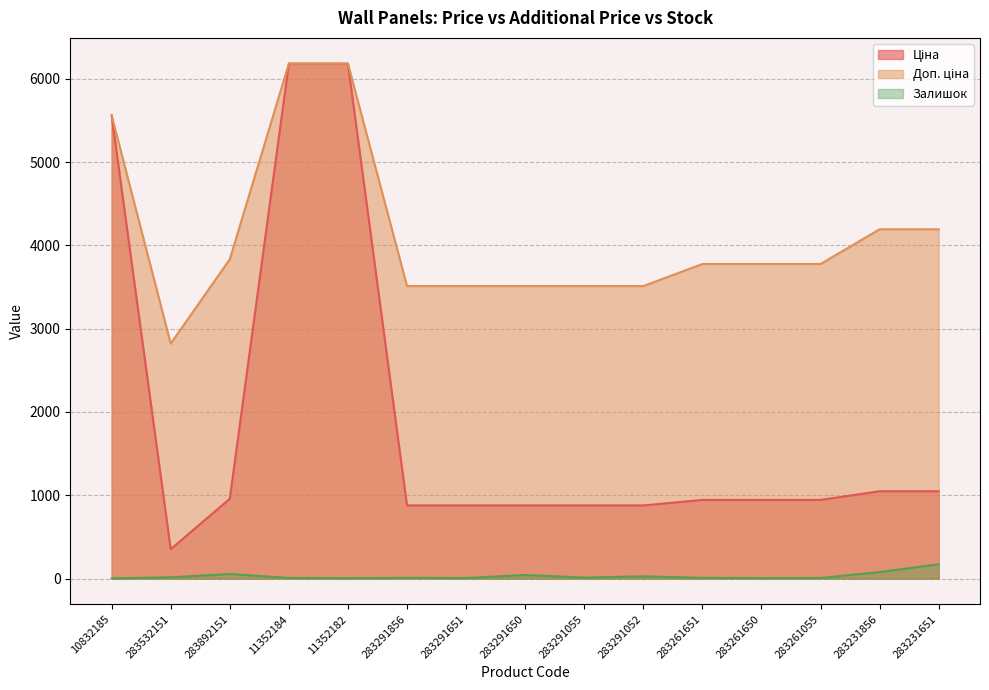

What is the difference between the maximum and minimum values in the Доп. ціна series?

3361.4